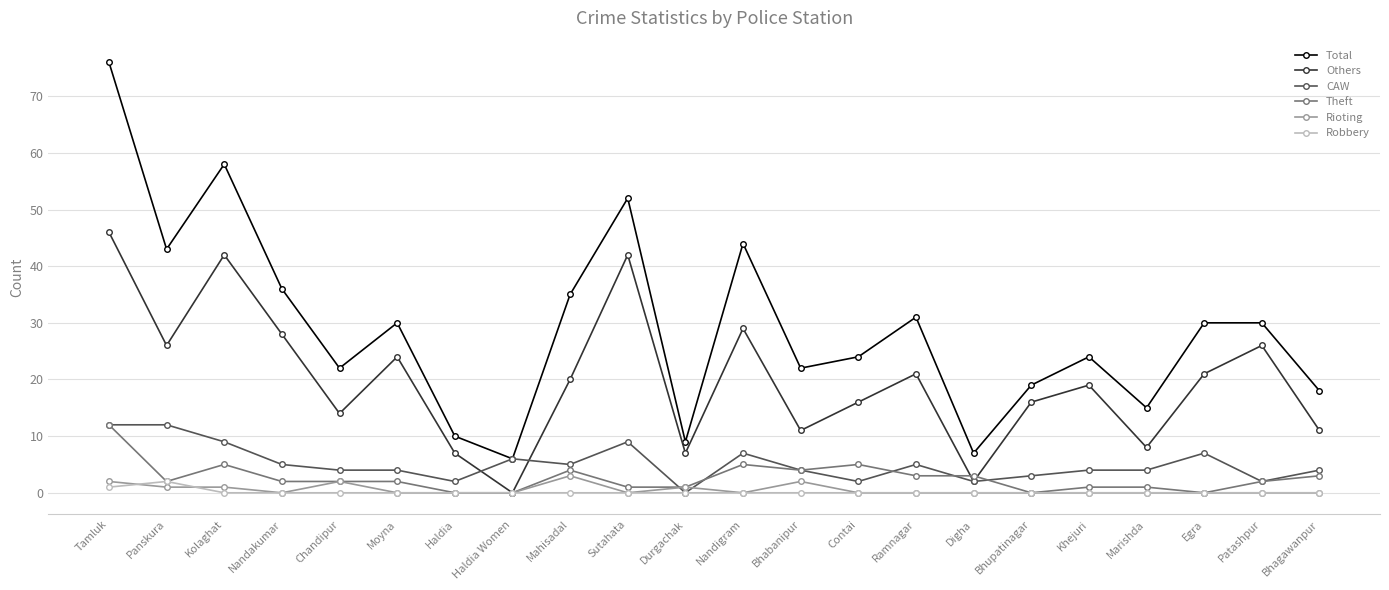

What is the label of the 18th point from the left?

Khejuri